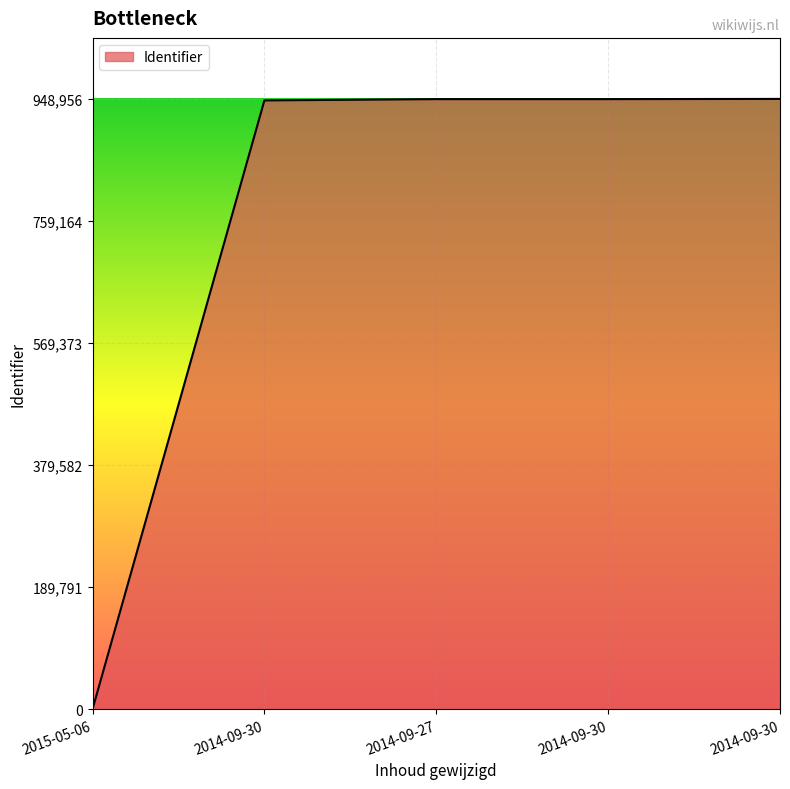

What is the ratio of the value at 2014-09-27 to the value at 2014-09-30?

1.0